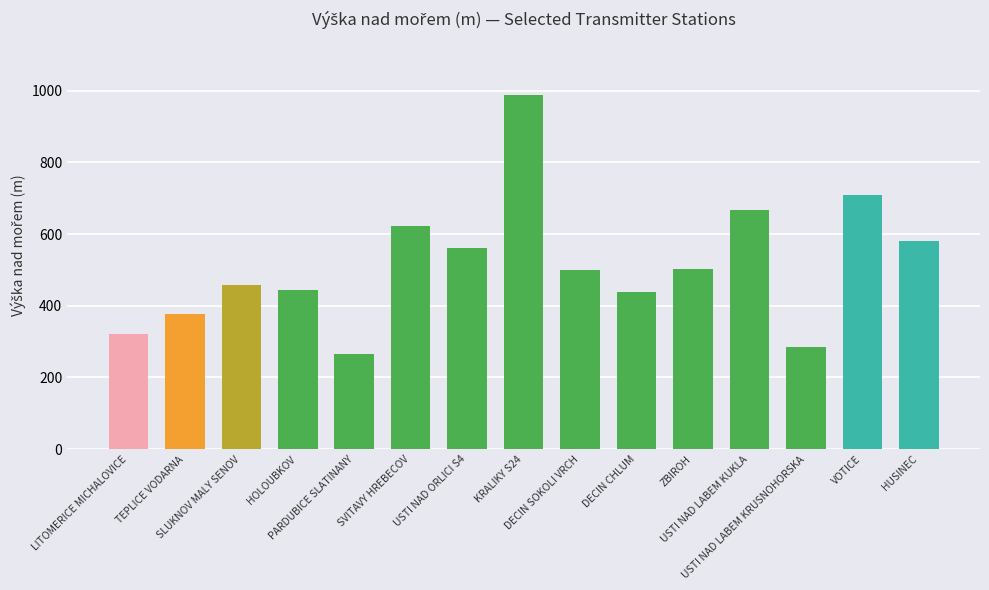

The chart shows a value of 623 at SVITAVY HREBECOV. True or false?

True